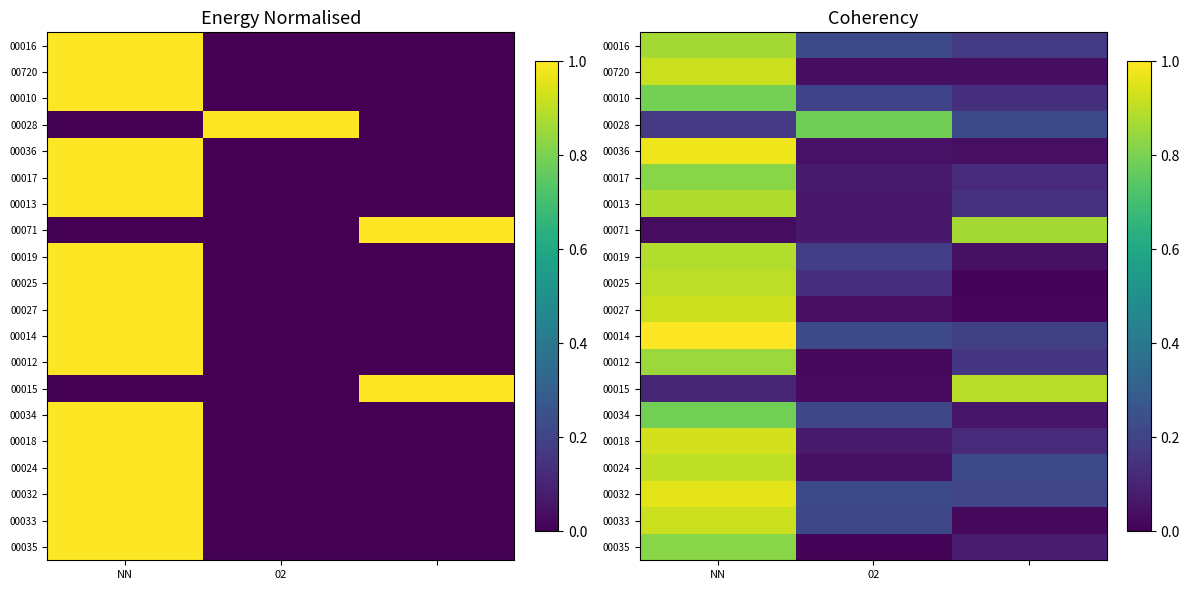

At which category is the sum across all series the highest?

NN